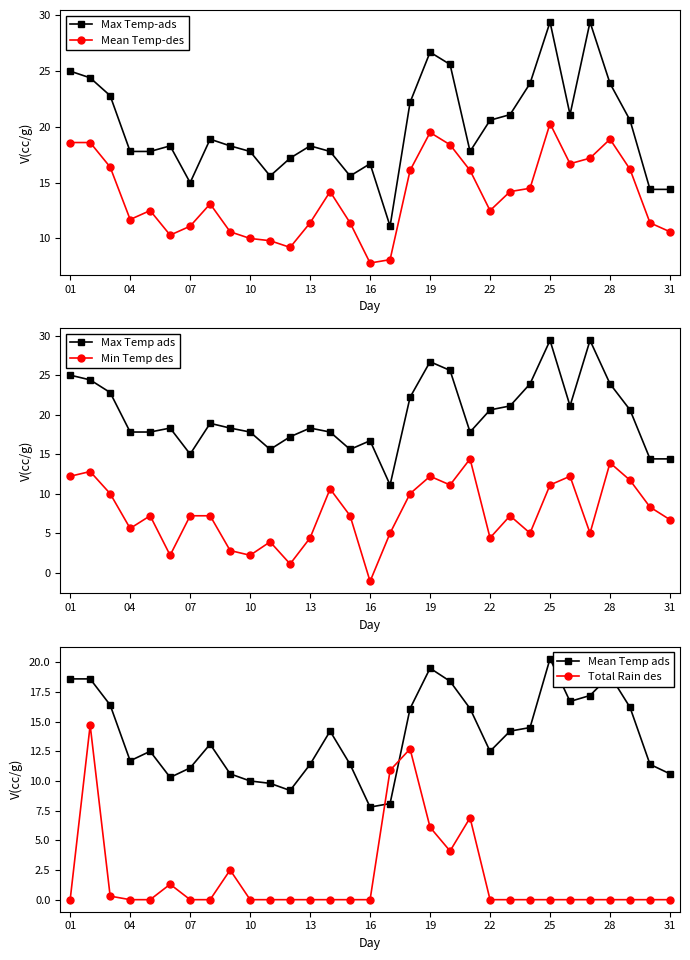

Does the chart have visible grid lines?

No